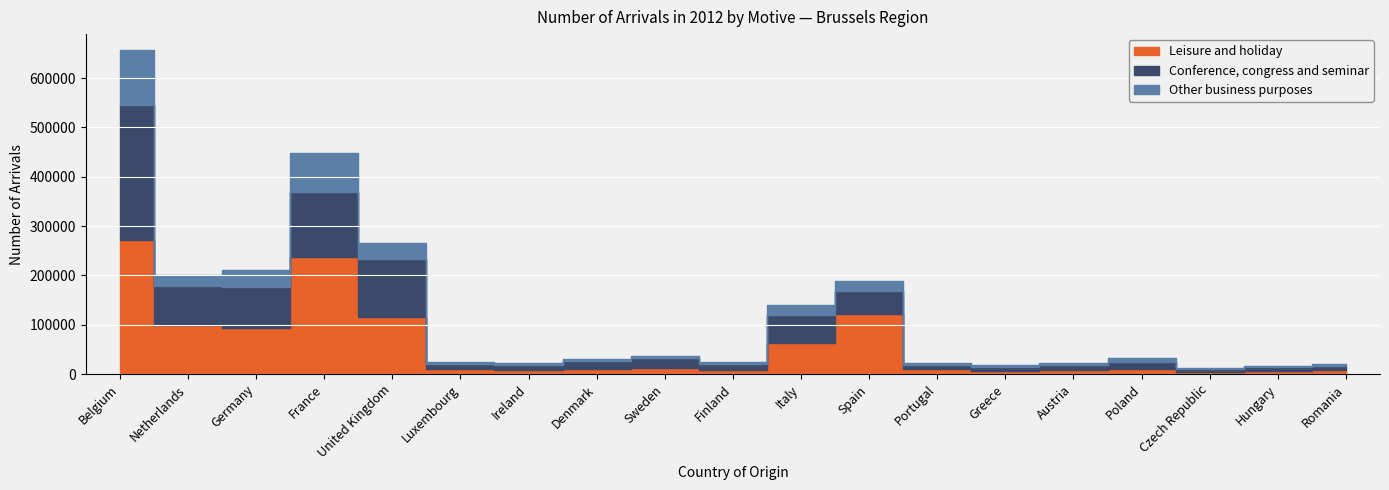

True or false: Leisure and holiday and Other business purposes cross at least once.

False